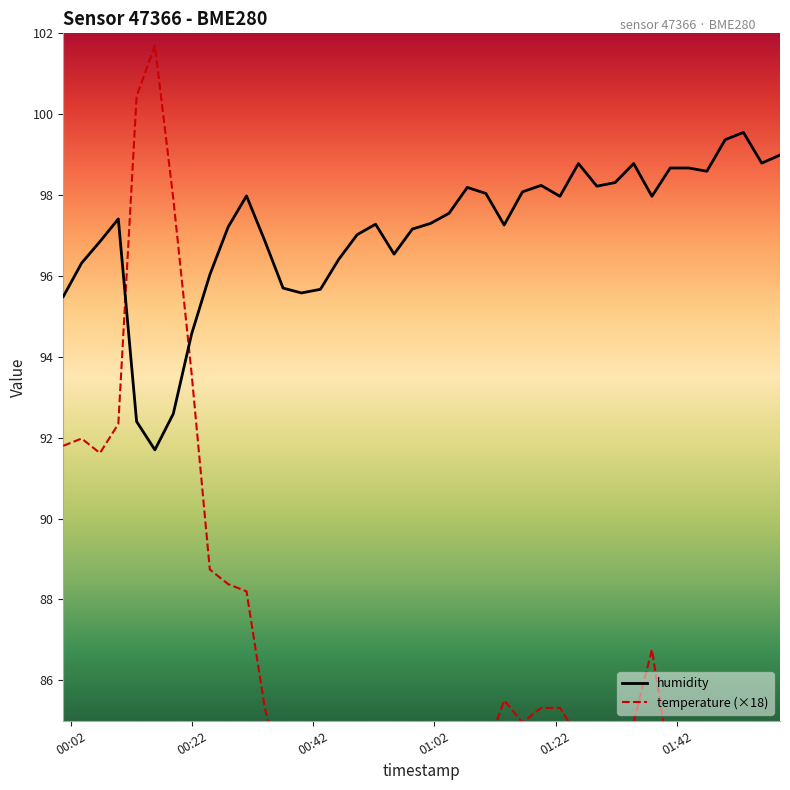

True or false: temperature (×18) and humidity intersect in this chart.

True